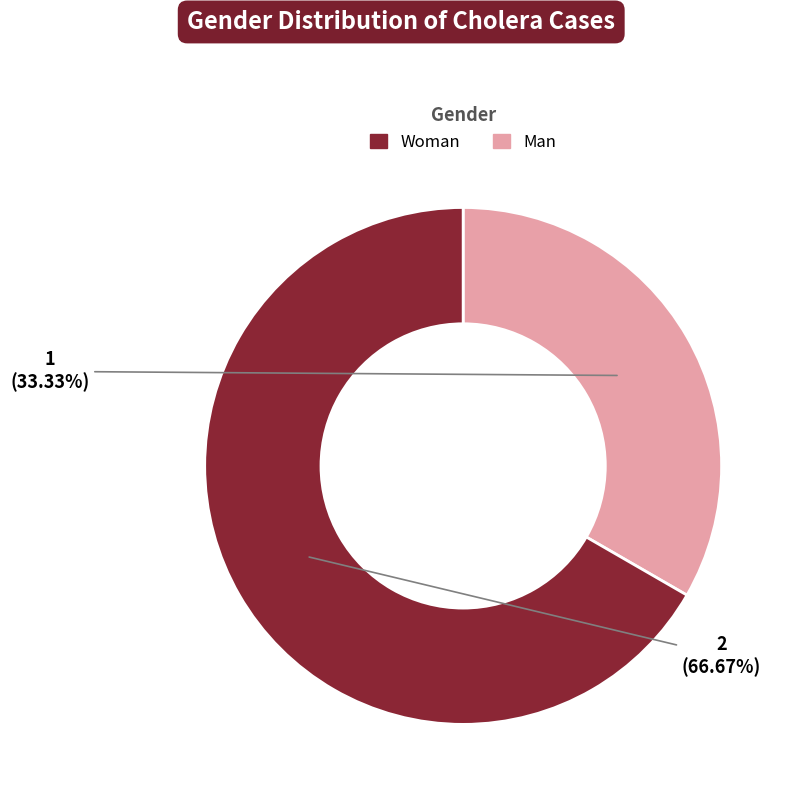

Is there a majority slice in this chart?

Yes